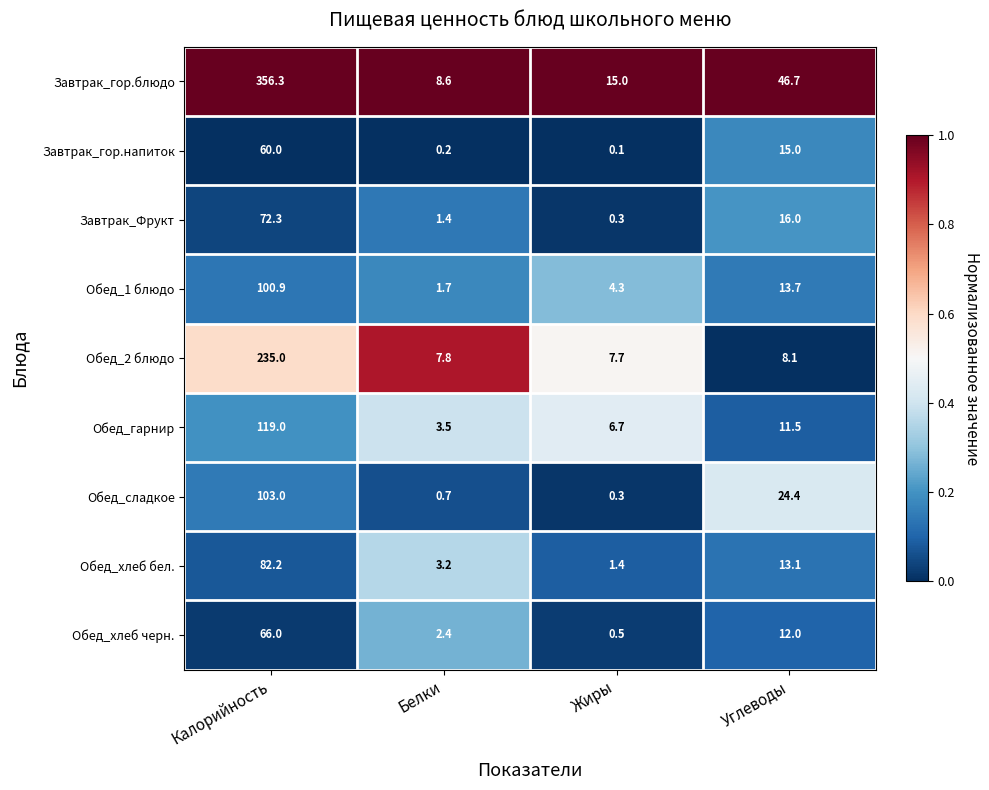

Which series has the widest spread of values?

Завтрак_гор.блюдо